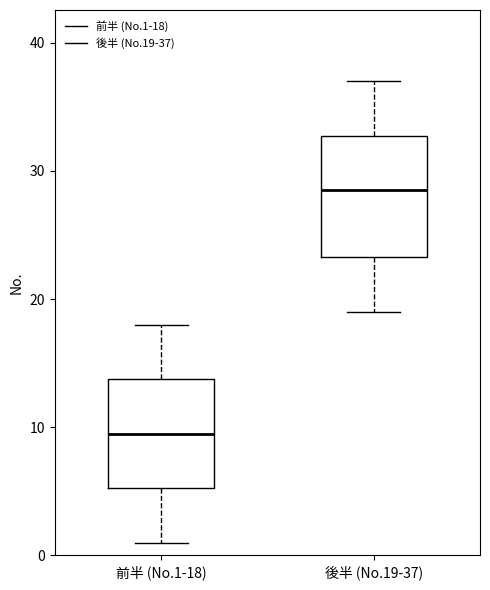

Where is the upper edge of the box for 後半 (No.19-37) on the y-axis? The values are not printed on the chart, so give them approximately, as read against the axis.

33